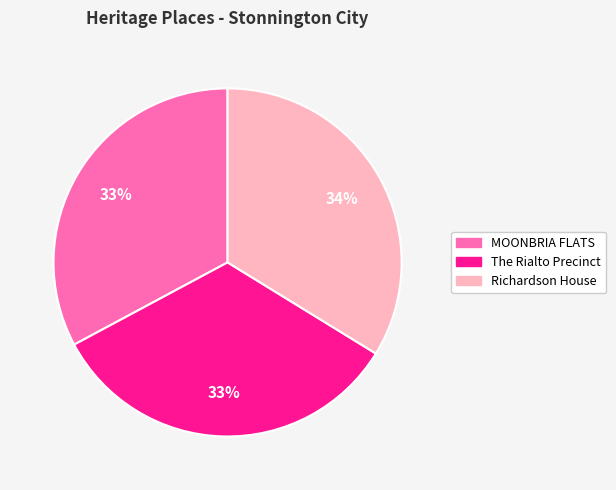

Approximately how many times larger is the value at The Rialto Precinct compared to MOONBRIA FLATS?

1.0